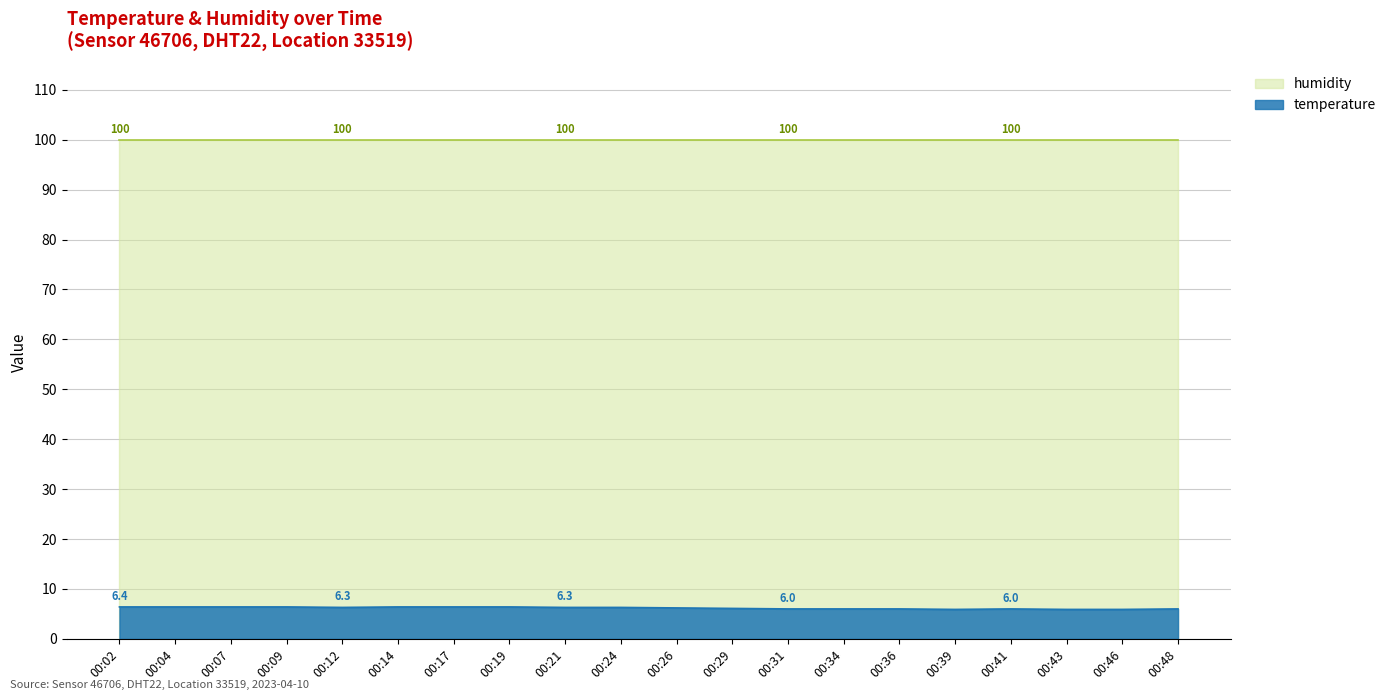

Does the chart display data point markers on the line(s)?

No